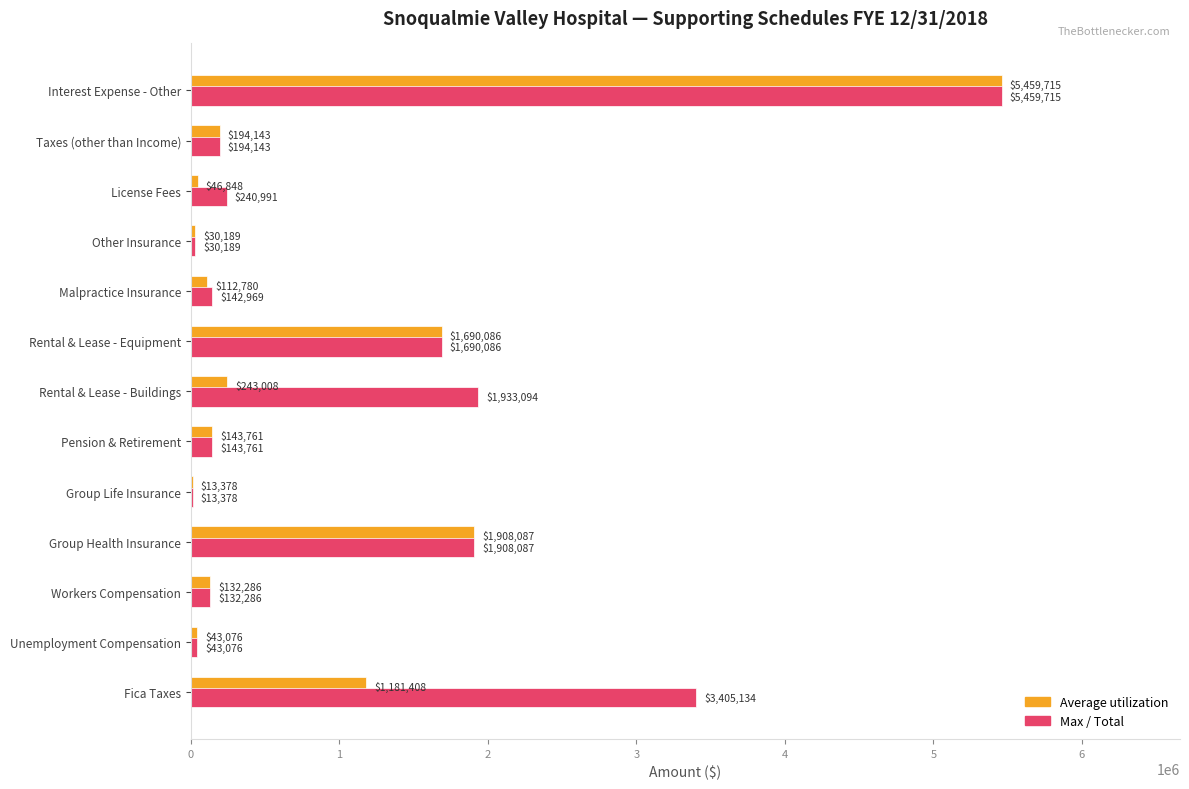

At which category is the sum across all series the highest?

Interest Expense - Other